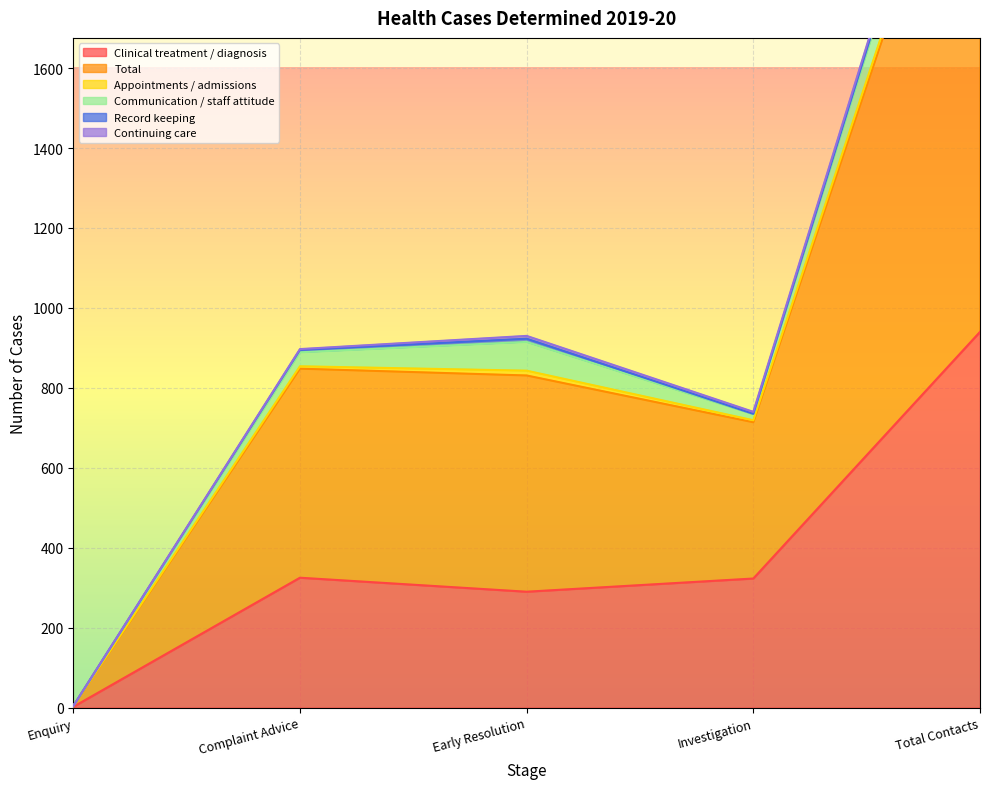

How many data points in Continuing care are less than 5?

2